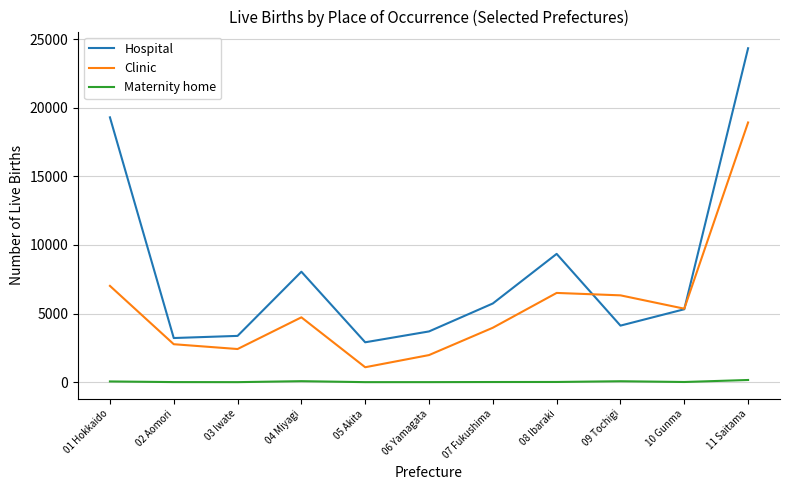

List the series in order of their overall mean, highest first.

Hospital, Clinic, Maternity home